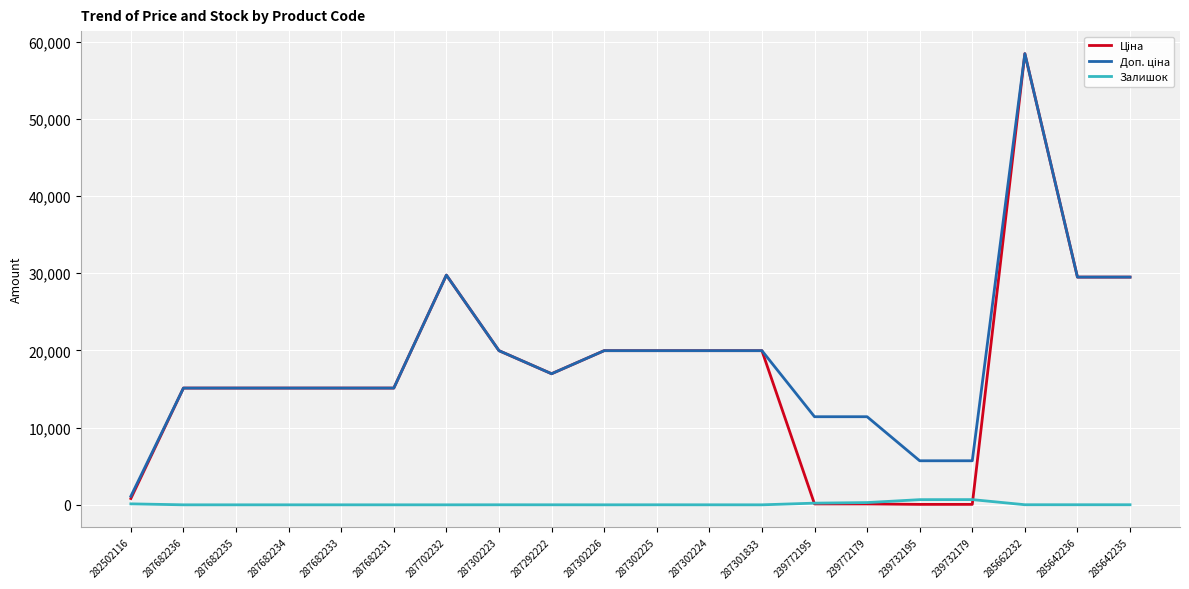

Does the chart have visible grid lines?

Yes